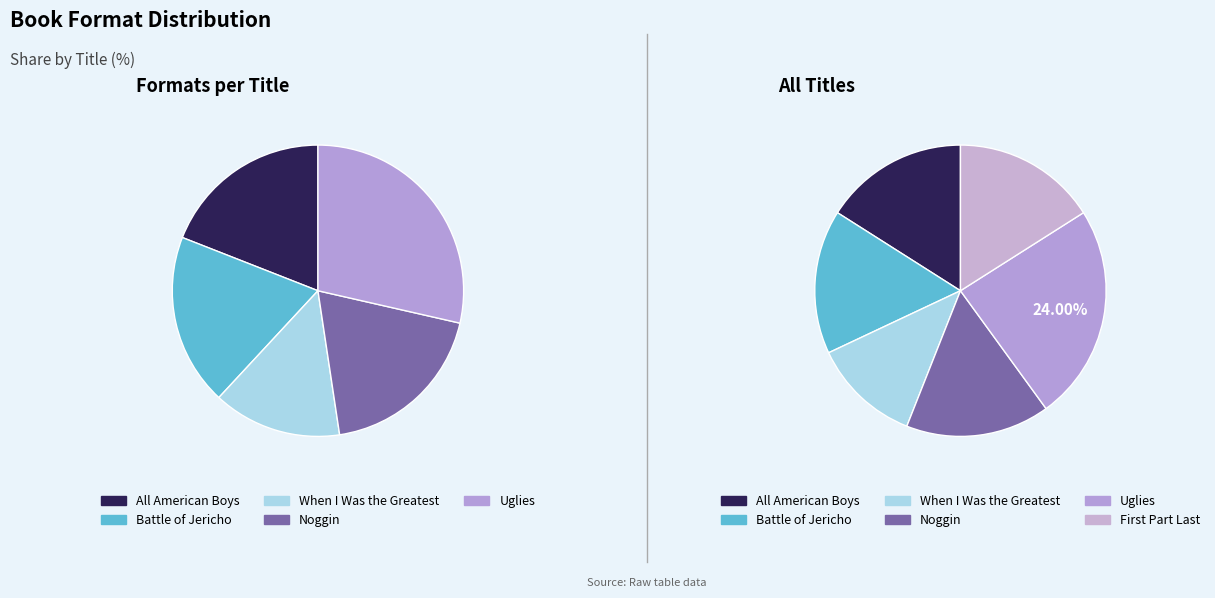

To the nearest percent, what portion does Uglies represent?

24%